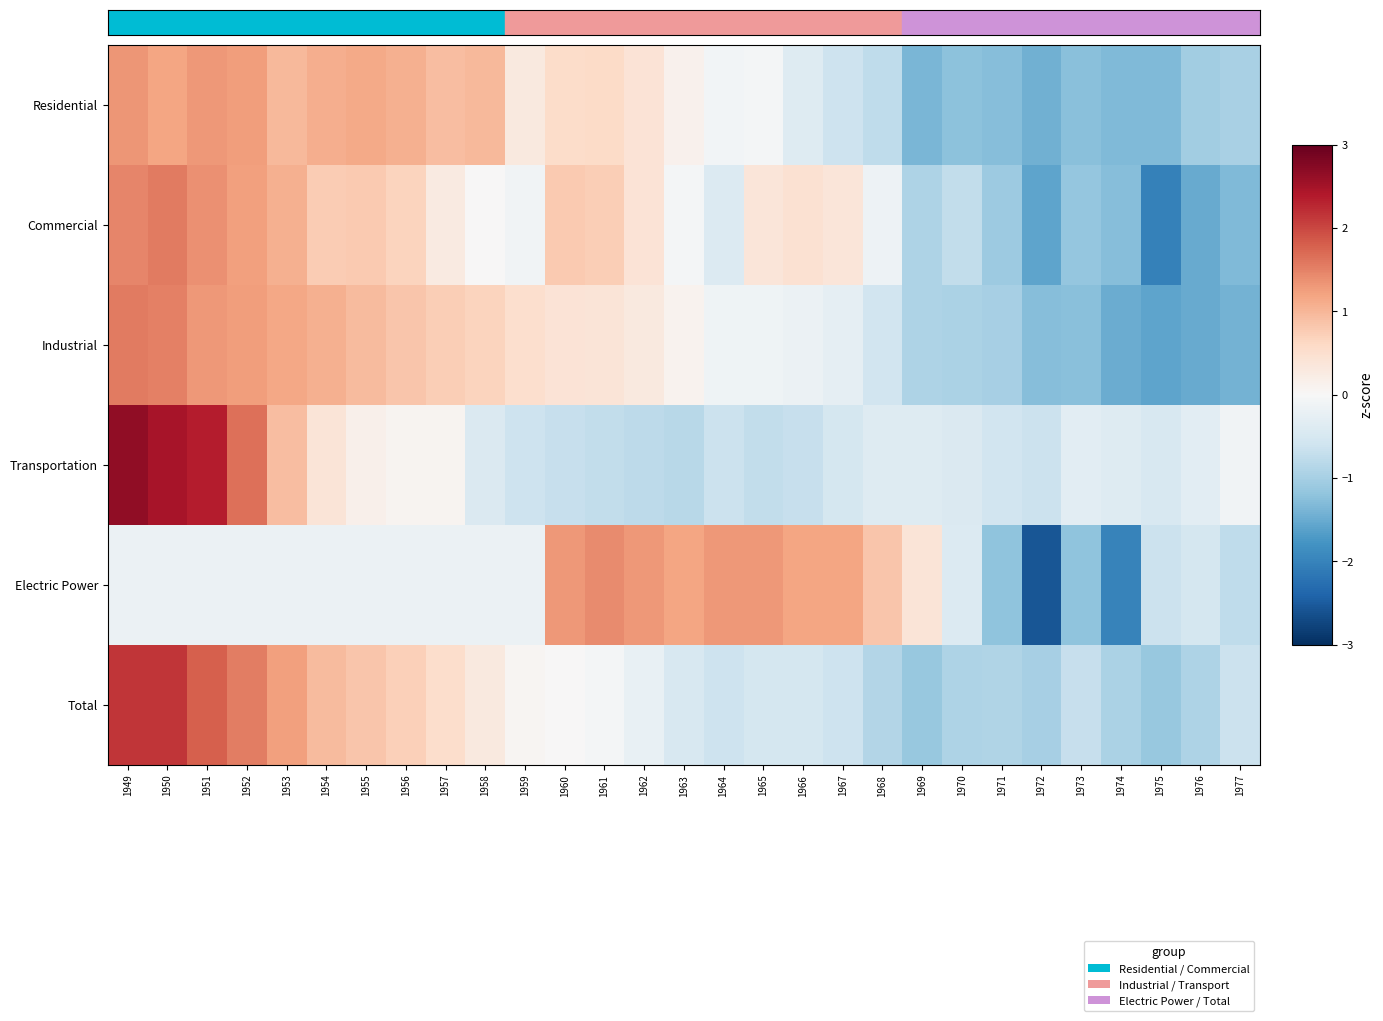

How many series are shown in this chart?

6